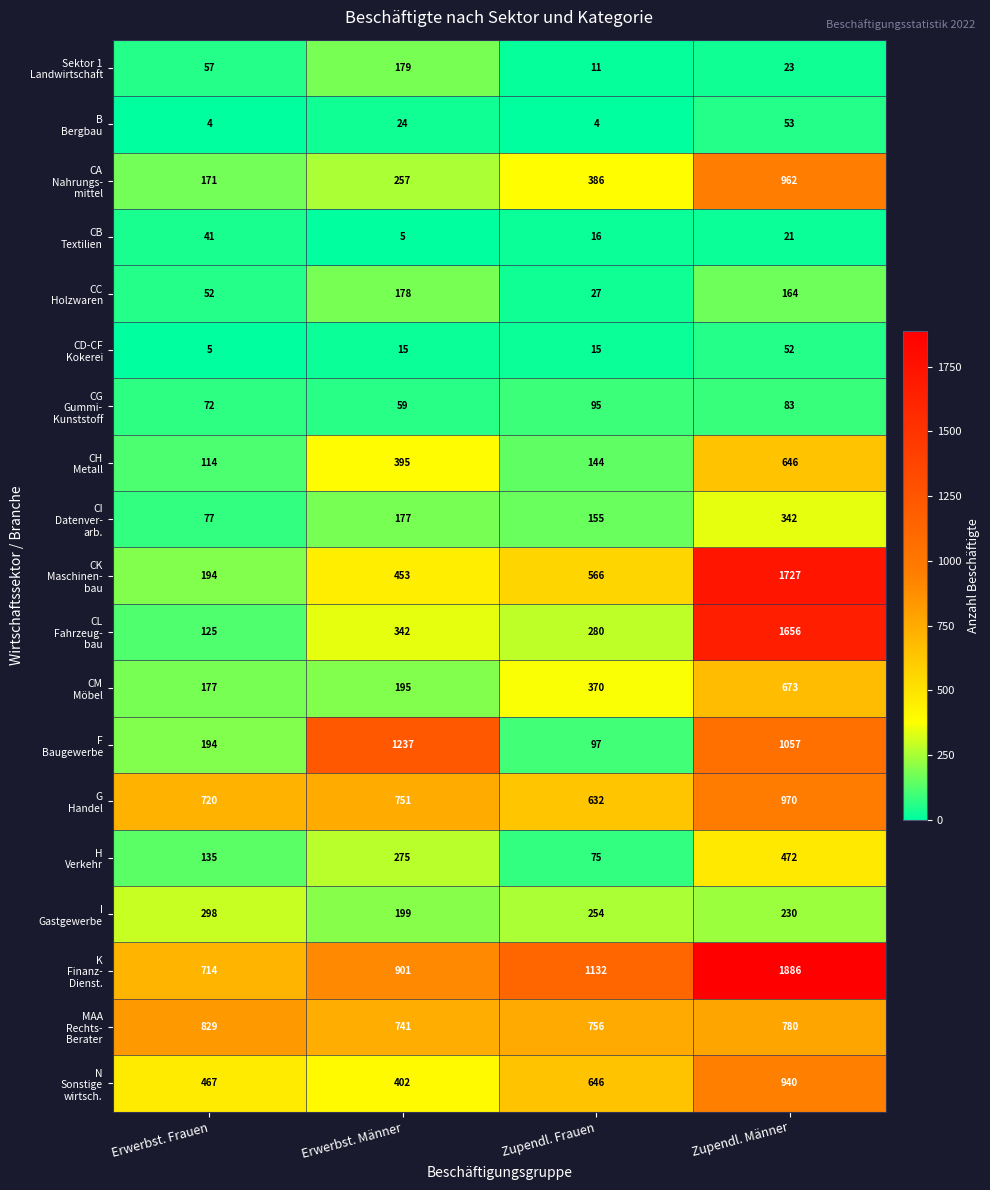

What is the difference between the highest and lowest values at Erwerbst. Frauen?

825